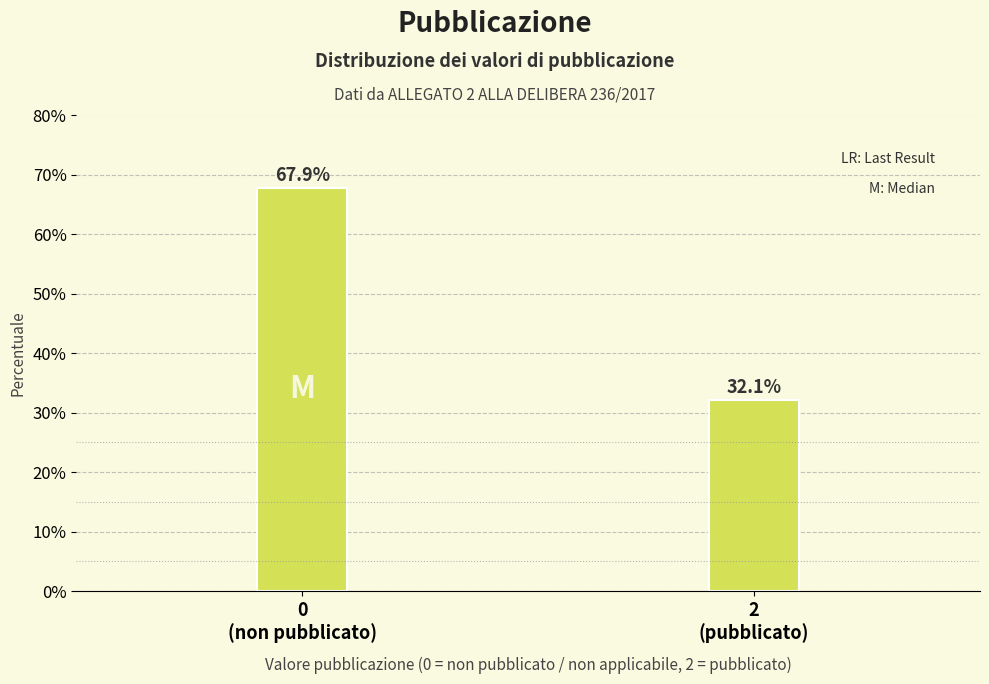

Reading left to right, extract all data points from this chart.

67.9	32.1